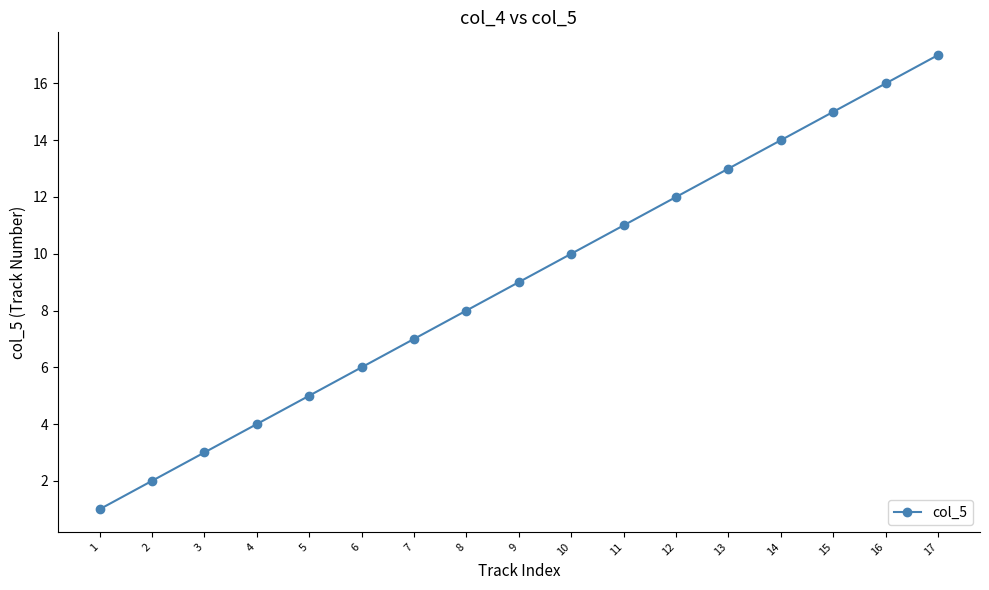

Read the value at 16, to the nearest 10.

20